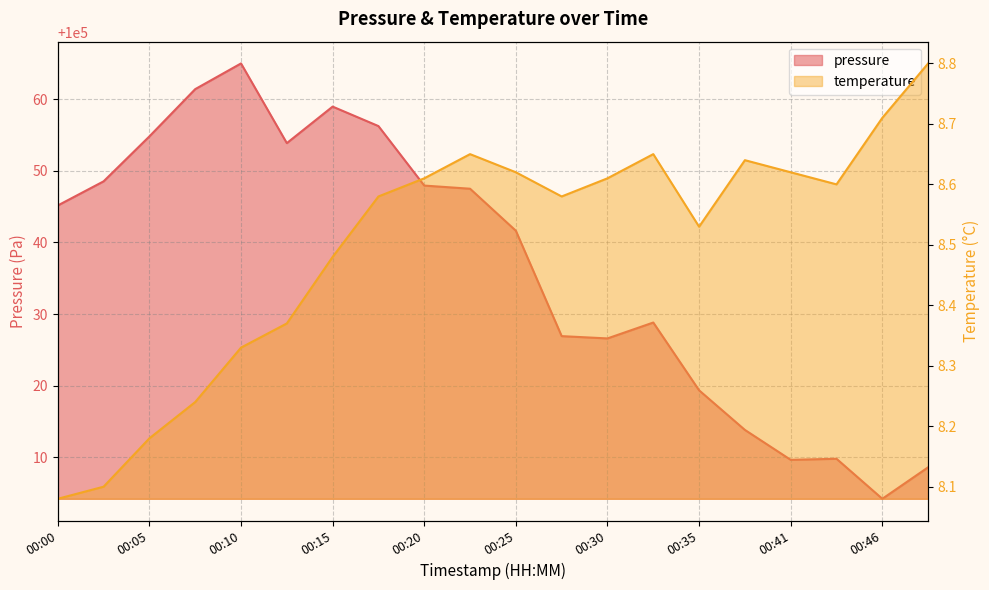

Does the chart have visible grid lines?

Yes